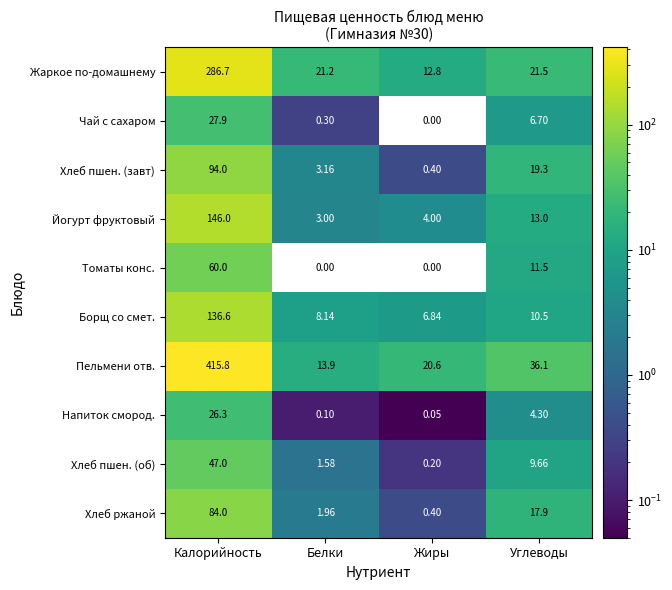

What is the spread (max minus min) of values at Жиры?

20.6